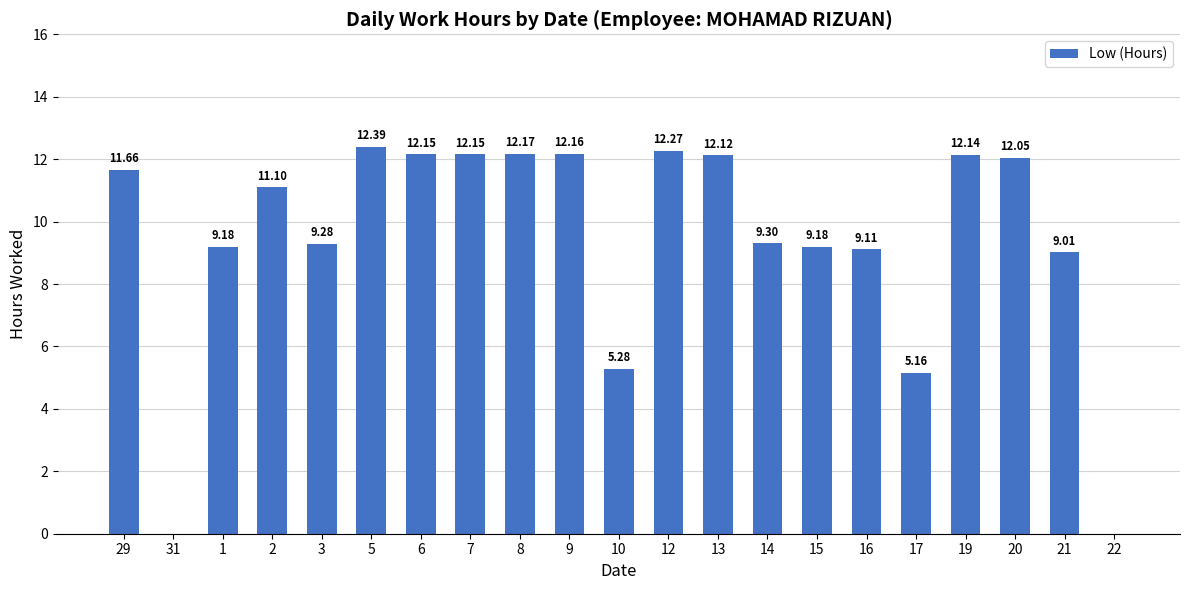

What is the change in value from 31 to 15?

+9.2